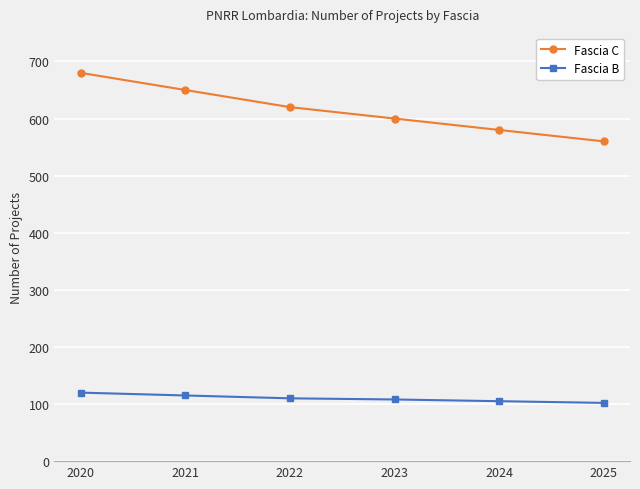

At which category is the sum across all series the highest?

2020